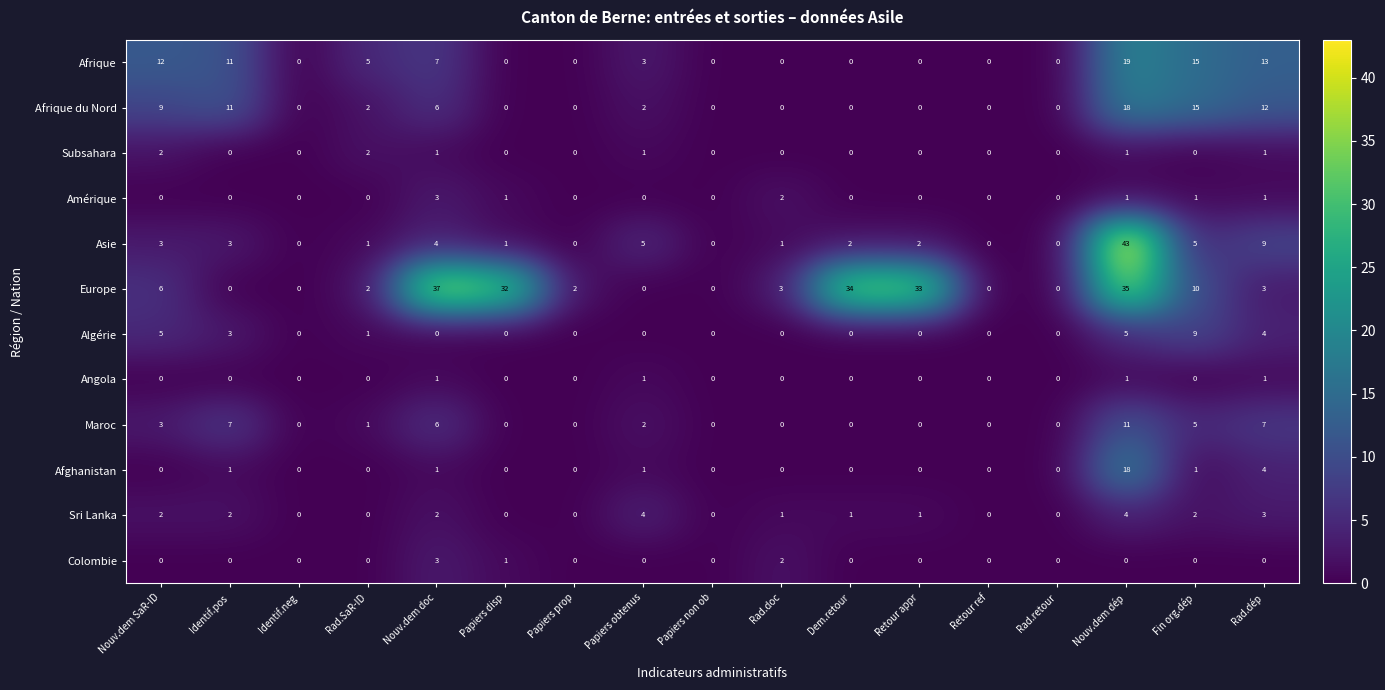

Is it true that Asie equals 21 at Rad.retour?

False